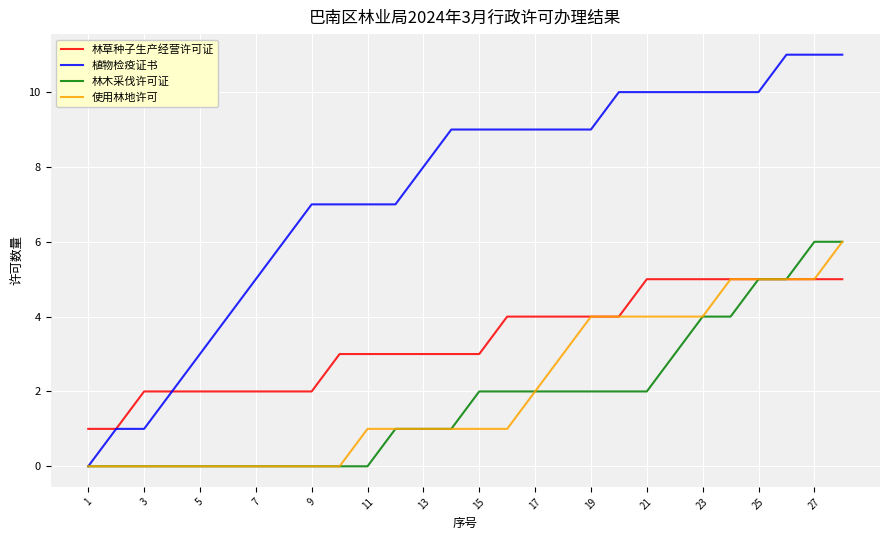

Which series has the widest spread of values?

植物检疫证书